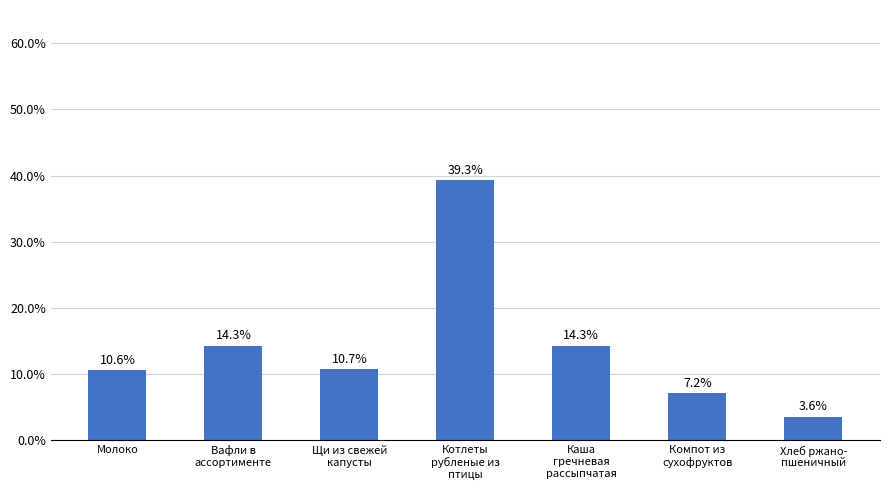

Is it true that the value at Компот из
сухофруктов is 7.2?

True